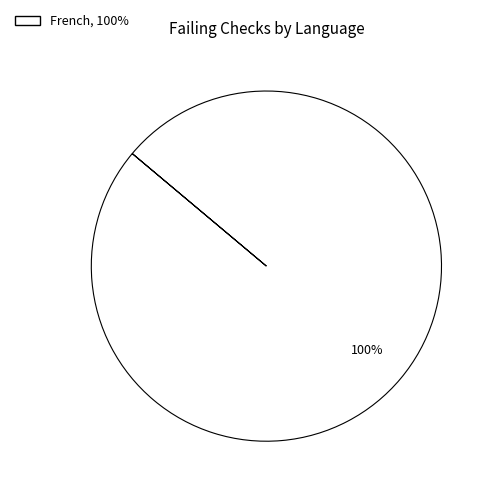

Count the number of slices in the pie.

1